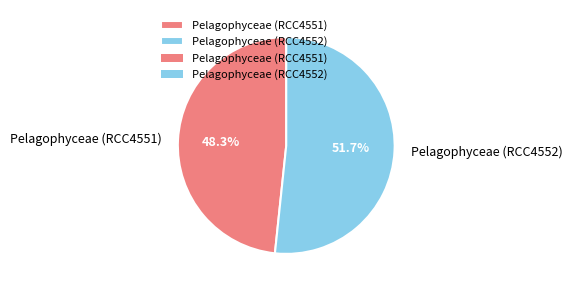

To the nearest percent, what is the average slice percentage?

50%